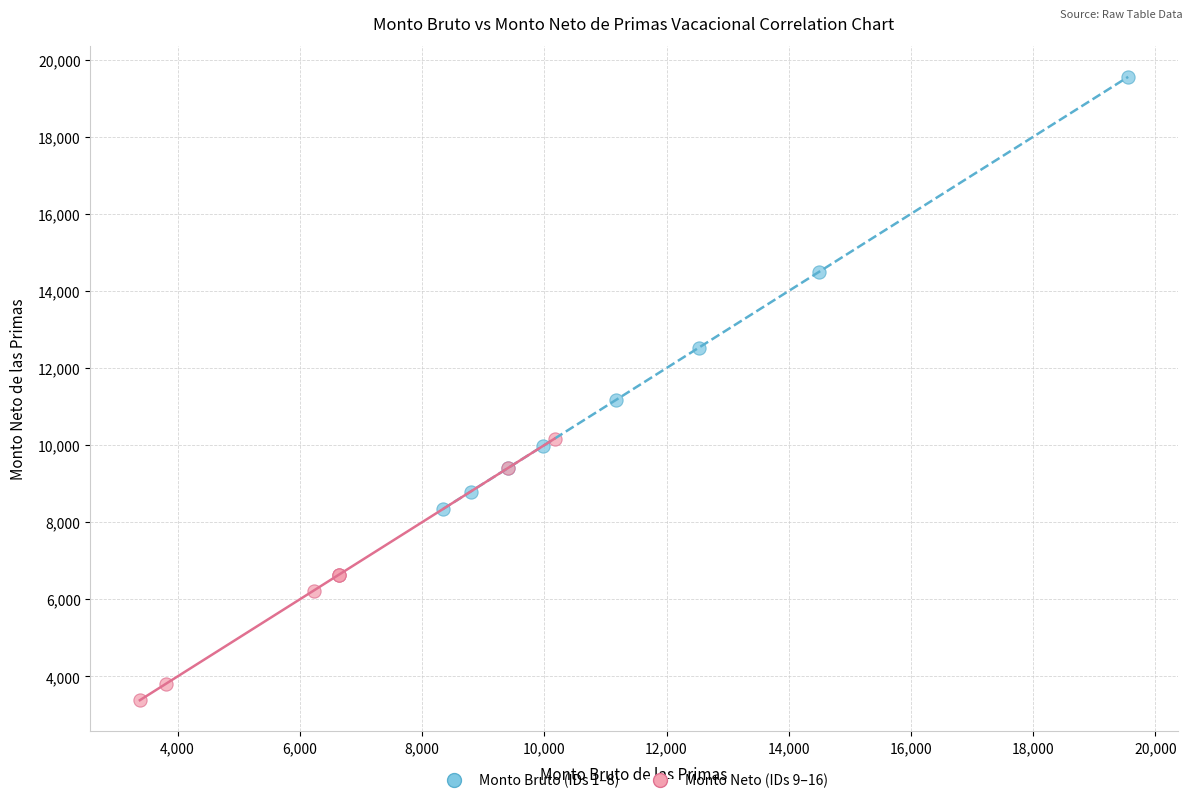

What are all the series names shown in the legend?

Monto Bruto (IDs 1–8), Monto Neto (IDs 9–16)